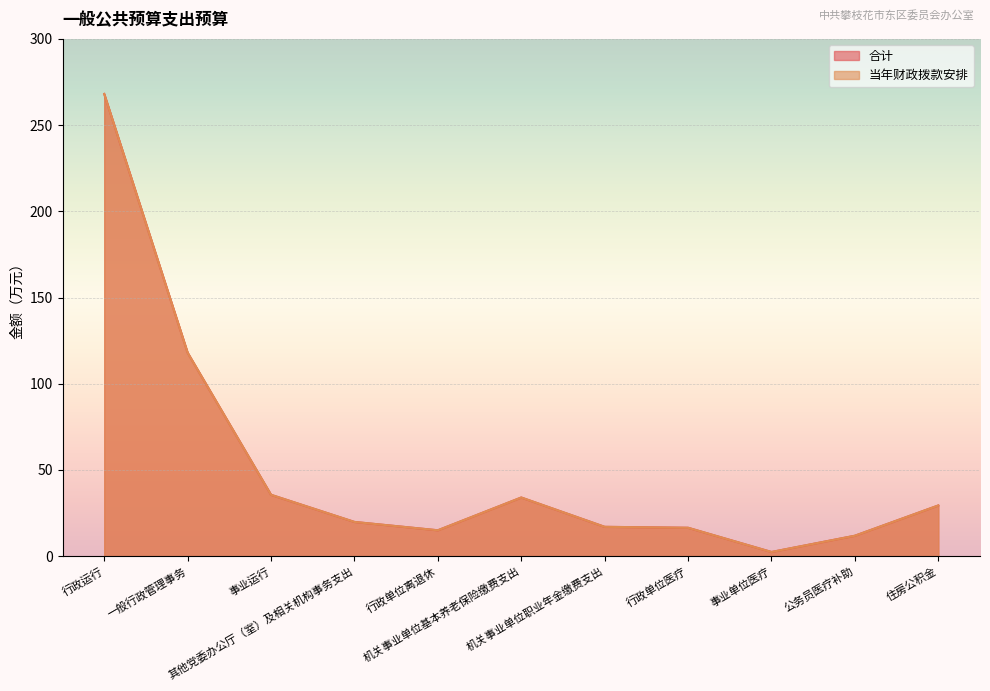

Reading left to right, extract all data points from this chart.

合计: 行政运行=268.1	一般行政管理事务=118.0	事业运行=35.6	其他党委办公厅（室）及相关机构事务支出=19.8	行政单位离退休=15.0	机关事业单位基本养老保险缴费支出=34.0	机关事业单位职业年金缴费支出=17.0	行政单位医疗=16.5	事业单位医疗=2.4	公务员医疗补助=11.8	住房公积金=29.4
当年财政拨款安排: 行政运行=268.1	一般行政管理事务=118.0	事业运行=35.6	其他党委办公厅（室）及相关机构事务支出=19.8	行政单位离退休=15.0	机关事业单位基本养老保险缴费支出=34.0	机关事业单位职业年金缴费支出=17.0	行政单位医疗=16.5	事业单位医疗=2.4	公务员医疗补助=11.8	住房公积金=29.4